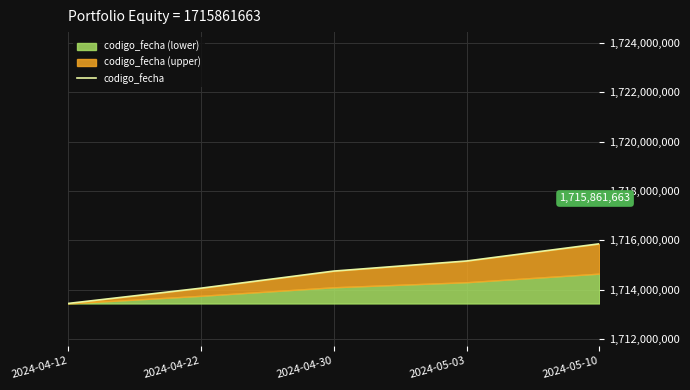

The chart shows a value of 1715861663 at 2024-05-10. True or false?

True